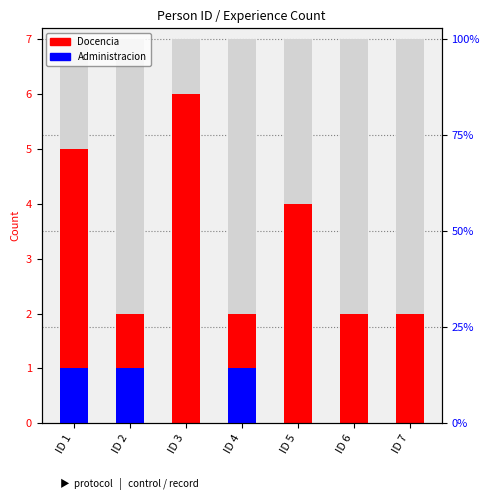

What is the difference between the highest and lowest values at ID 1?

4